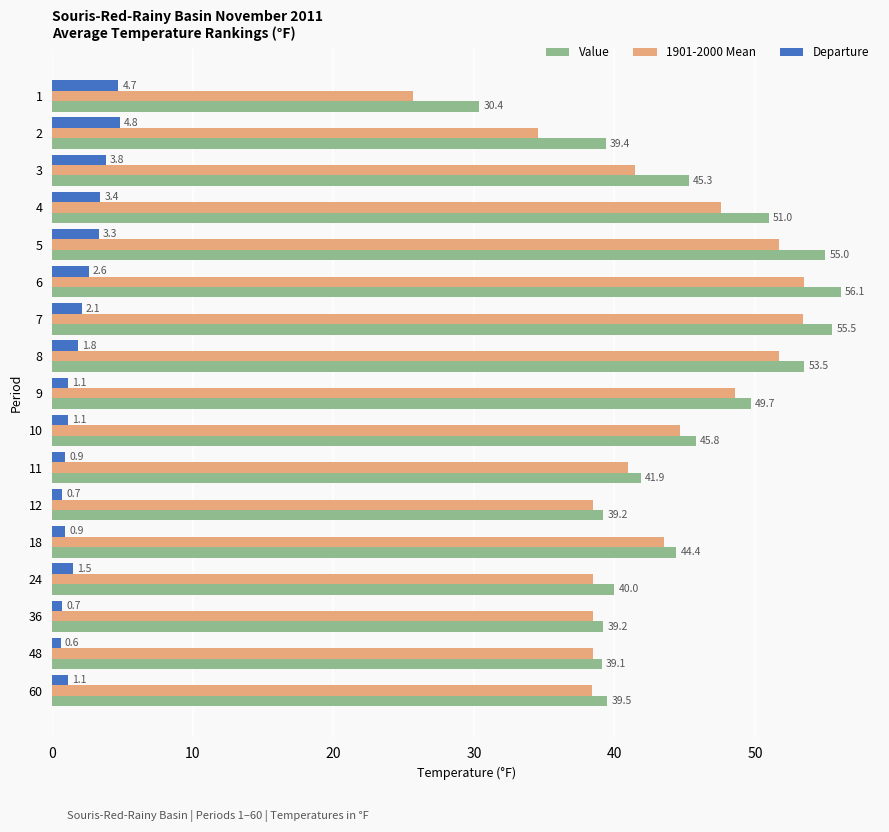

At which category does the chart reach its minimum across all series?

48